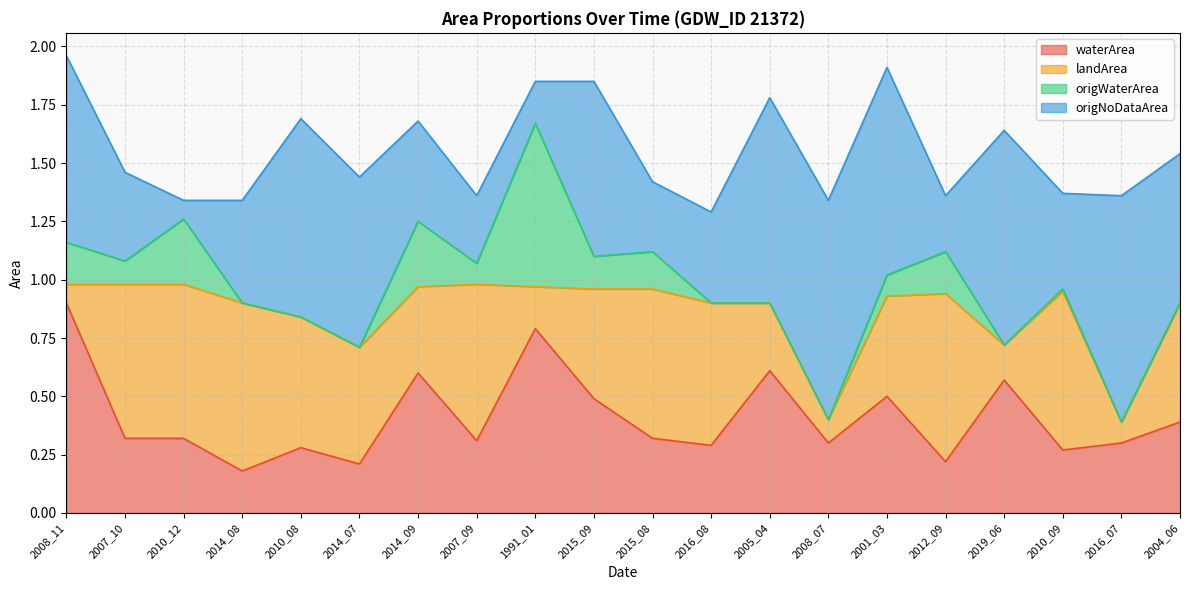

Does the chart display data point markers on the line(s)?

No